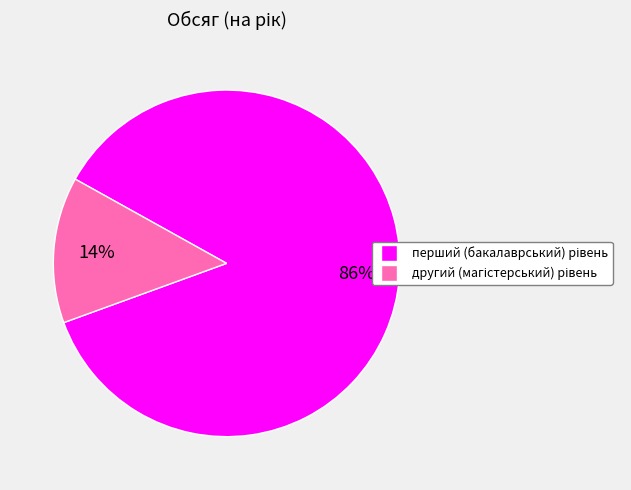

Is there a majority slice in this chart?

Yes